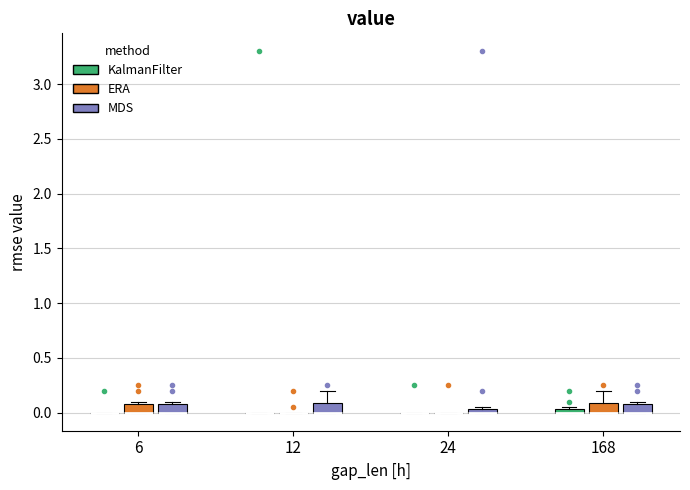

Where is the lower edge of the box for 168 (ERA) on the y-axis? The values are not printed on the chart, so give them approximately, as read against the axis.

0.00